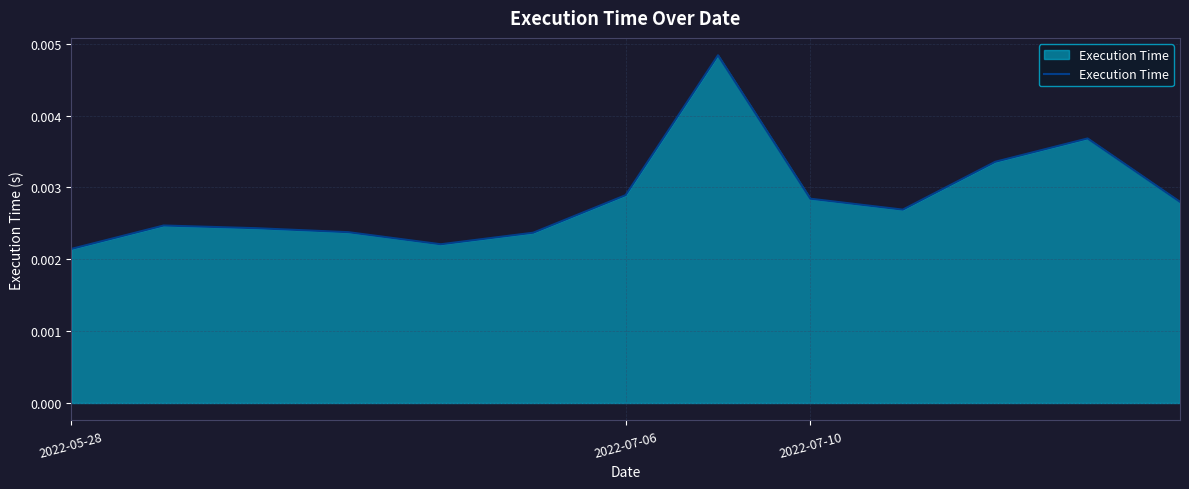

Does the chart have visible grid lines?

Yes